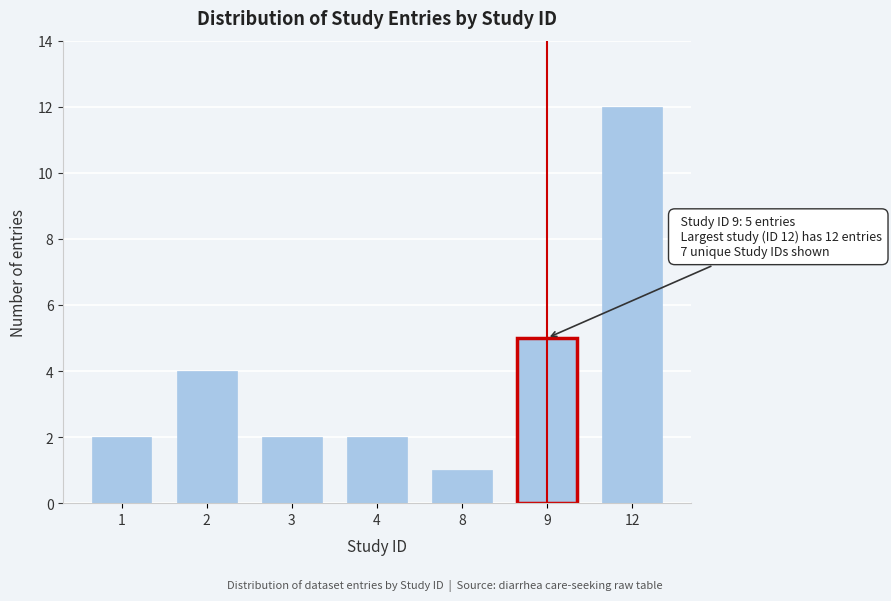

Reading left to right, list all the values displayed in this chart.

2	4	2	2	1	5	12